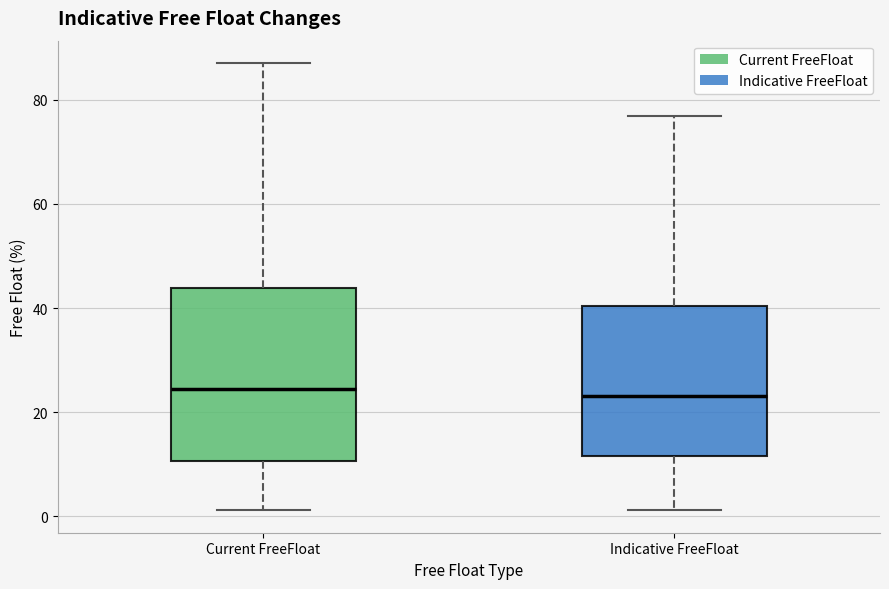

Where does the upper whisker of the box for Current FreeFloat end on the y-axis? The values are not printed on the chart, so give them approximately, as read against the axis.

88